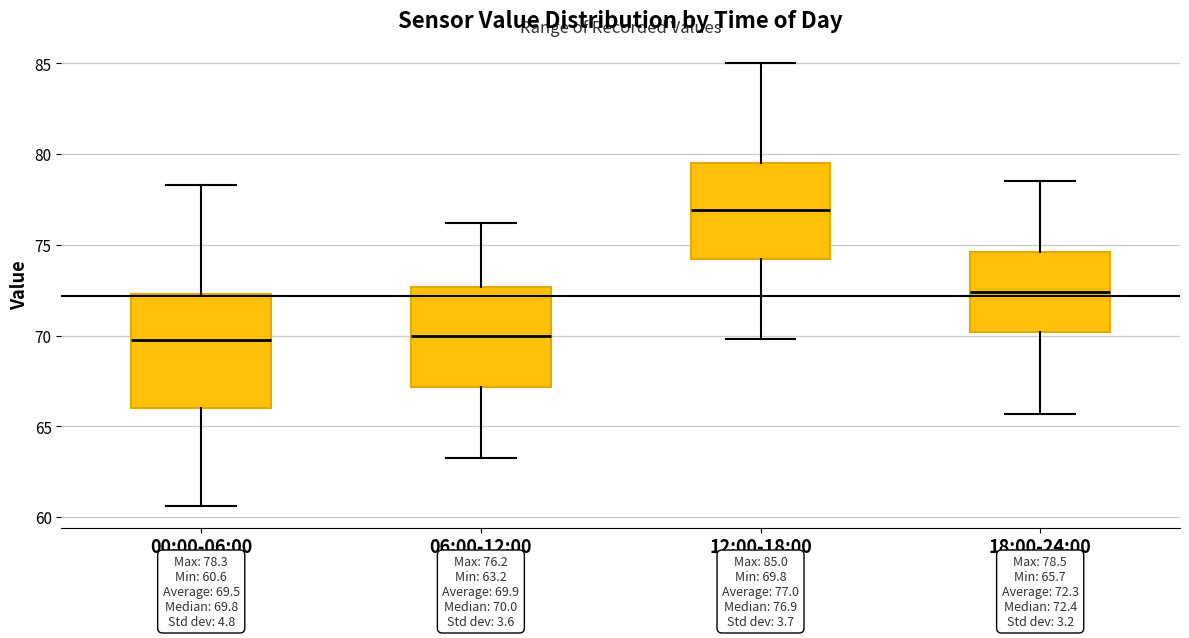

Which box is the tallest, from its lower edge to its upper edge?

00:00-06:00